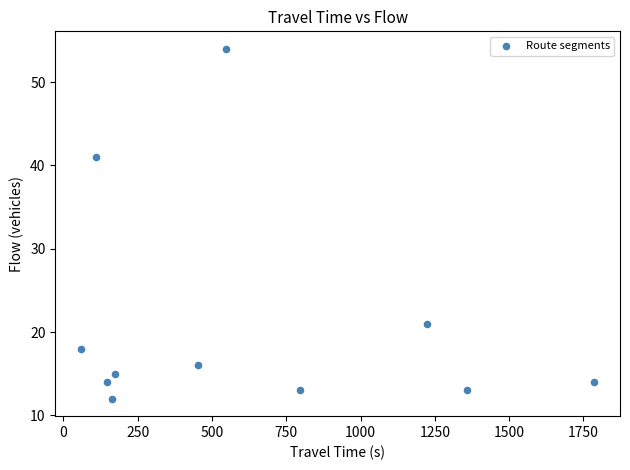

What Y value in the scatter plot is closest to 33?

41